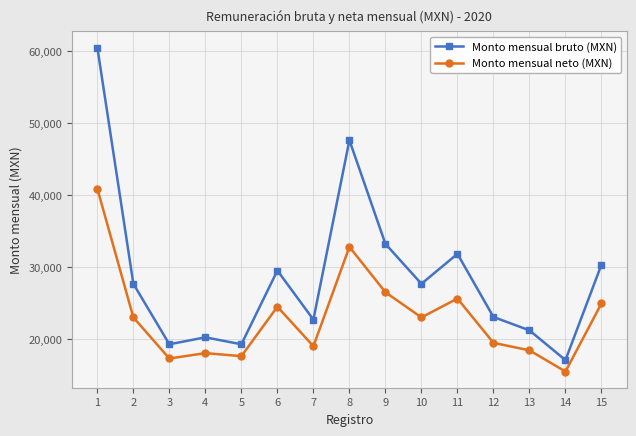

Where does the Monto mensual bruto (MXN) series first go above 27731?

1